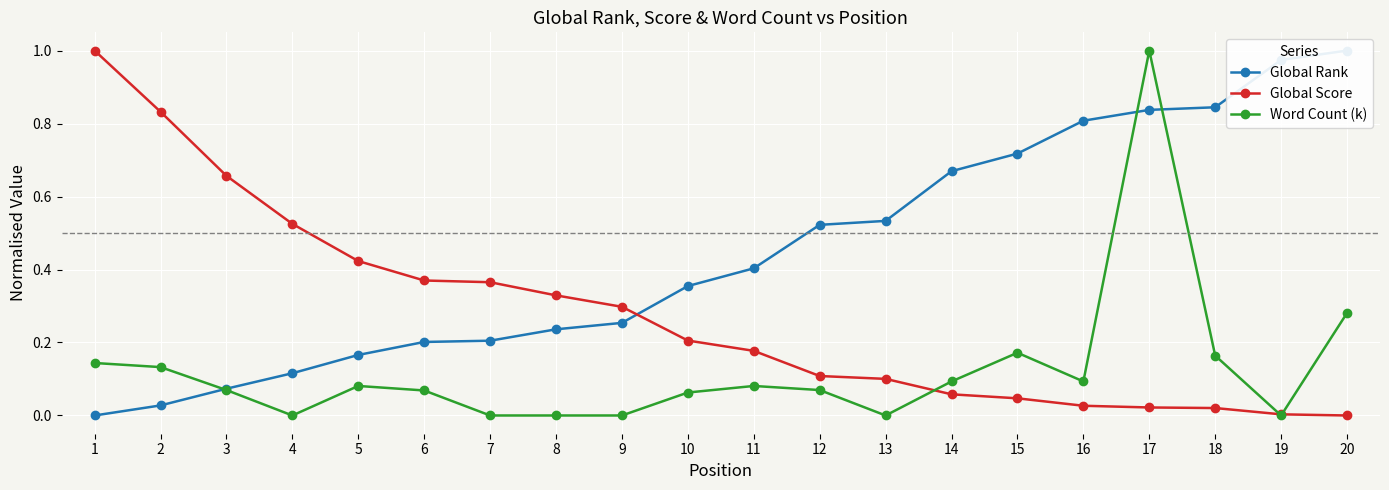

True or false: Word Count (k) has a value of 0.2 at 15.

True